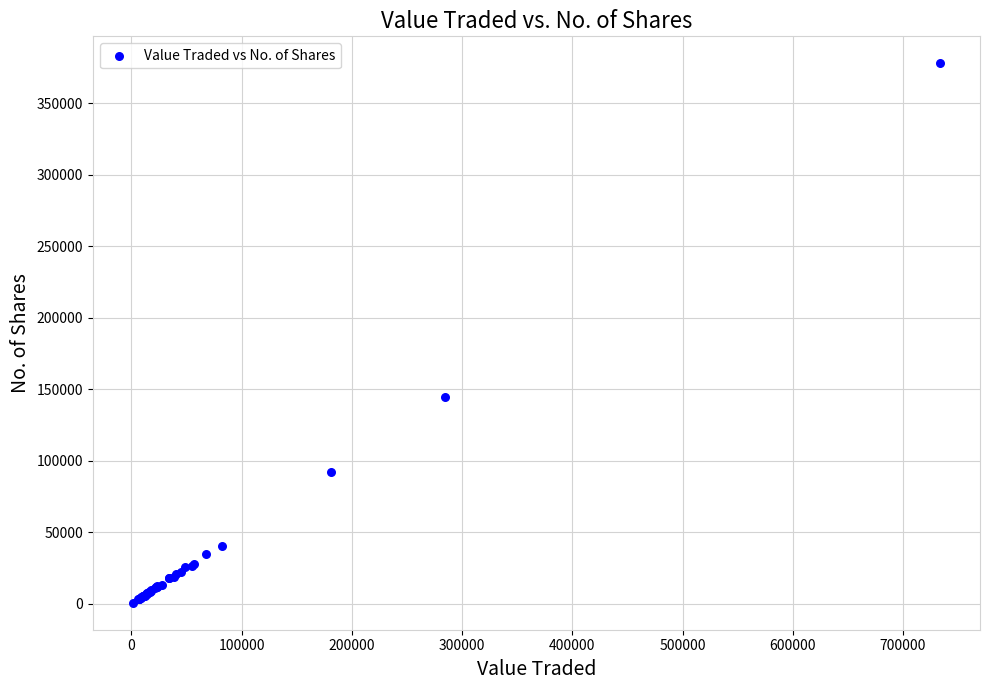

What Y value in the scatter plot is closest to 189384?

144976